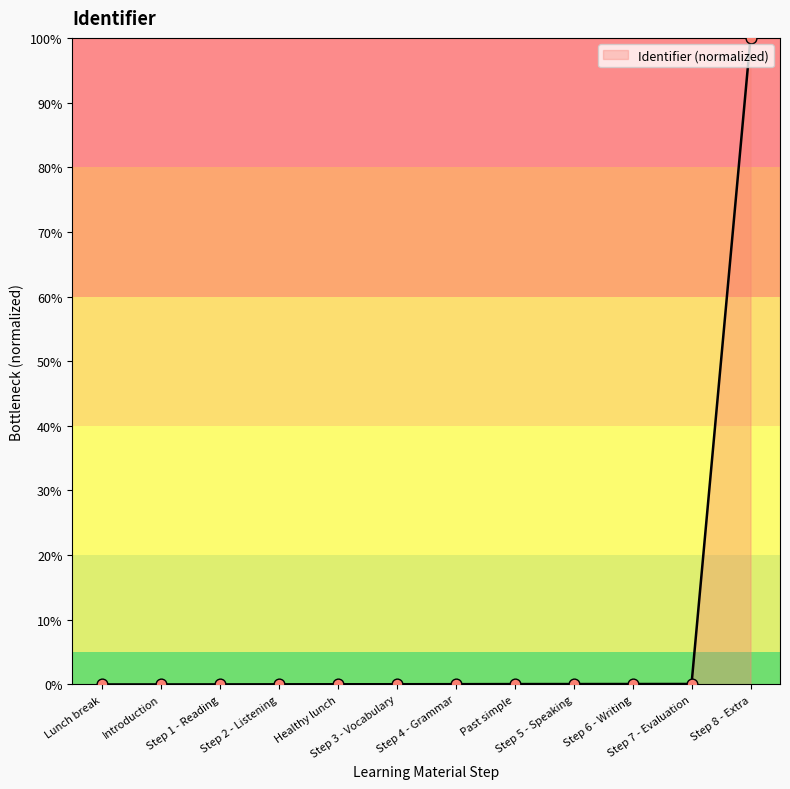

What is the difference between the maximum and minimum values?

100.0